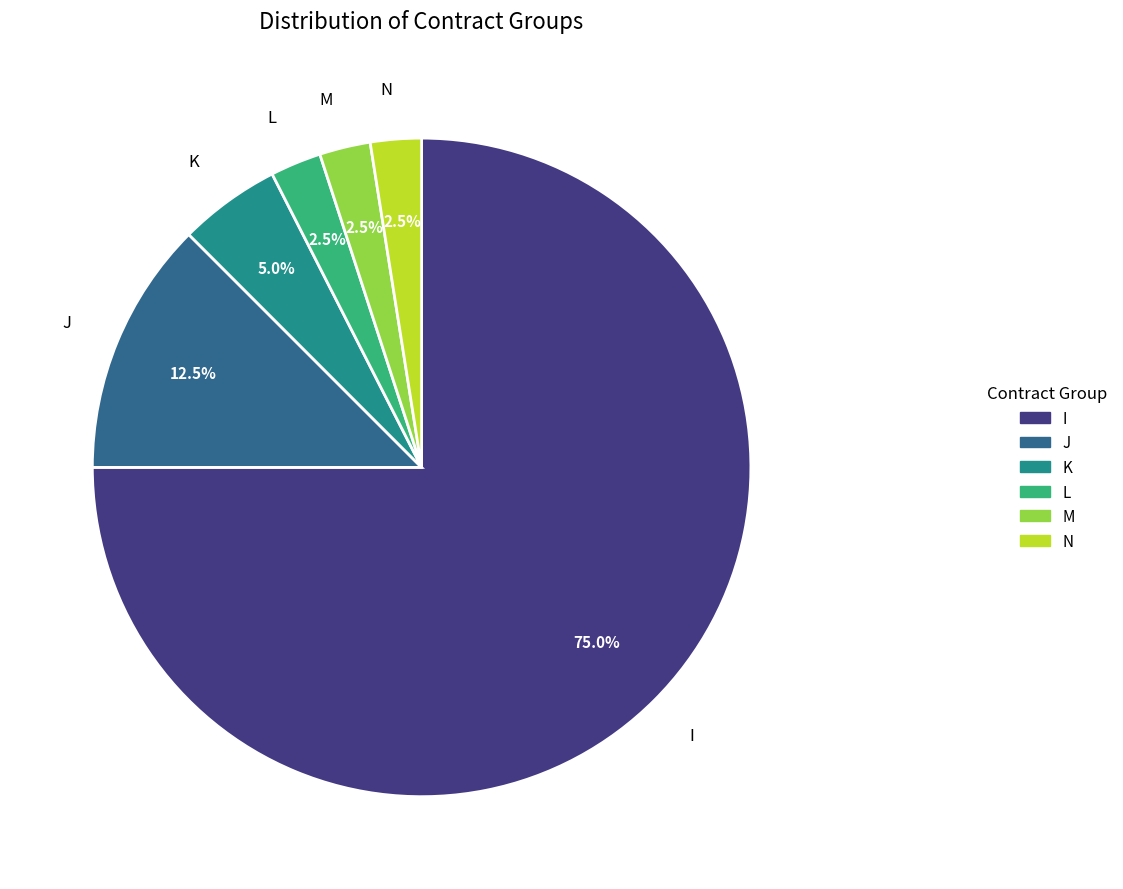

Do M and N together represent more than half of the pie?

No